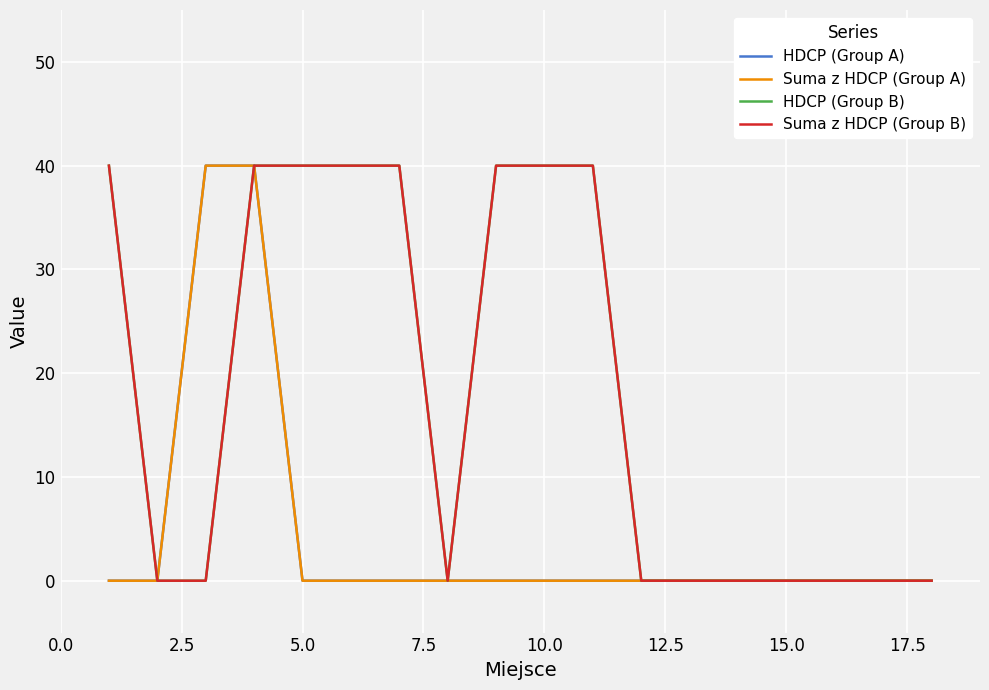

Does the chart have visible grid lines?

Yes